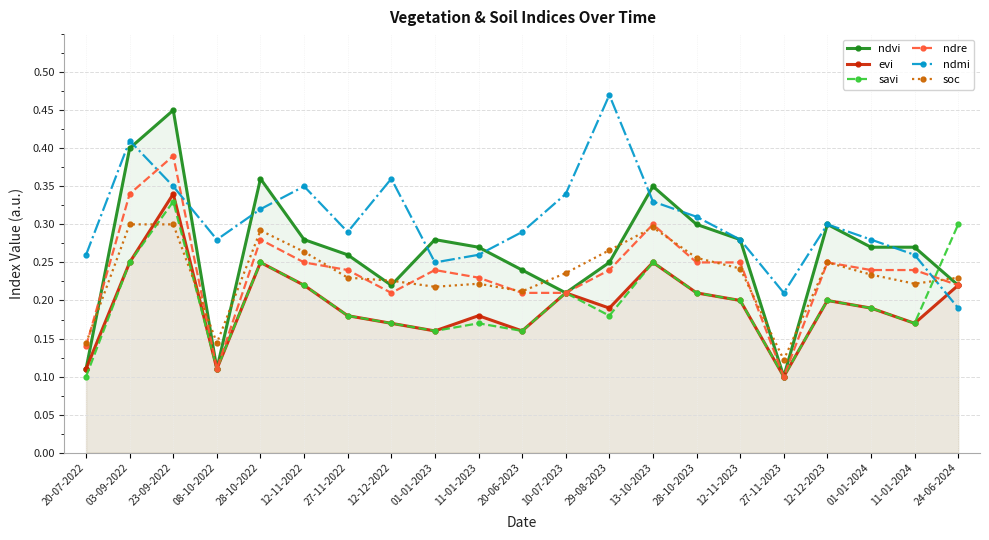

At 12-11-2023, list the series in order from smallest to largest.

evi, savi, soc, ndre, ndvi, ndmi